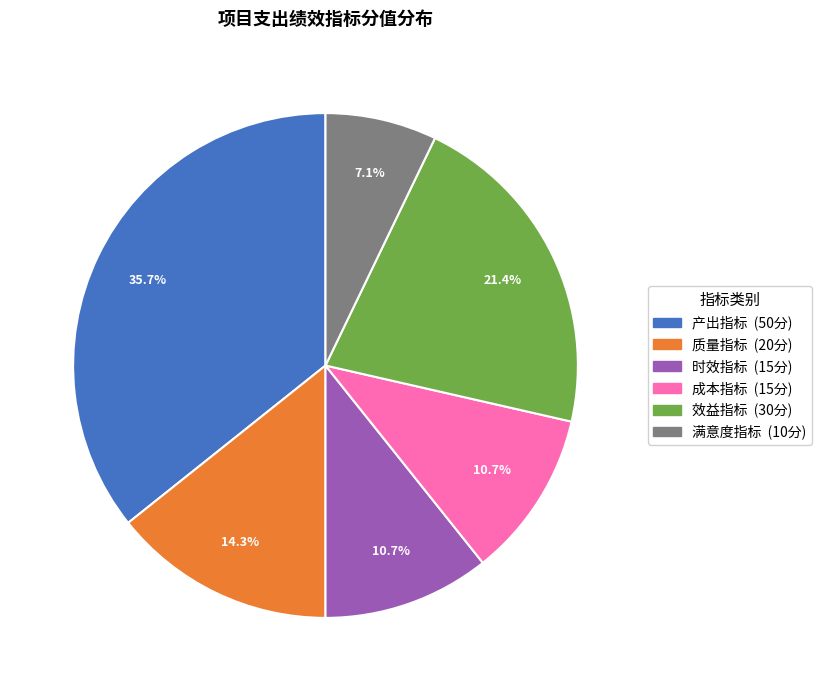

To the nearest percent, what is the combined percentage of 产出指标 and 效益指标?

57%